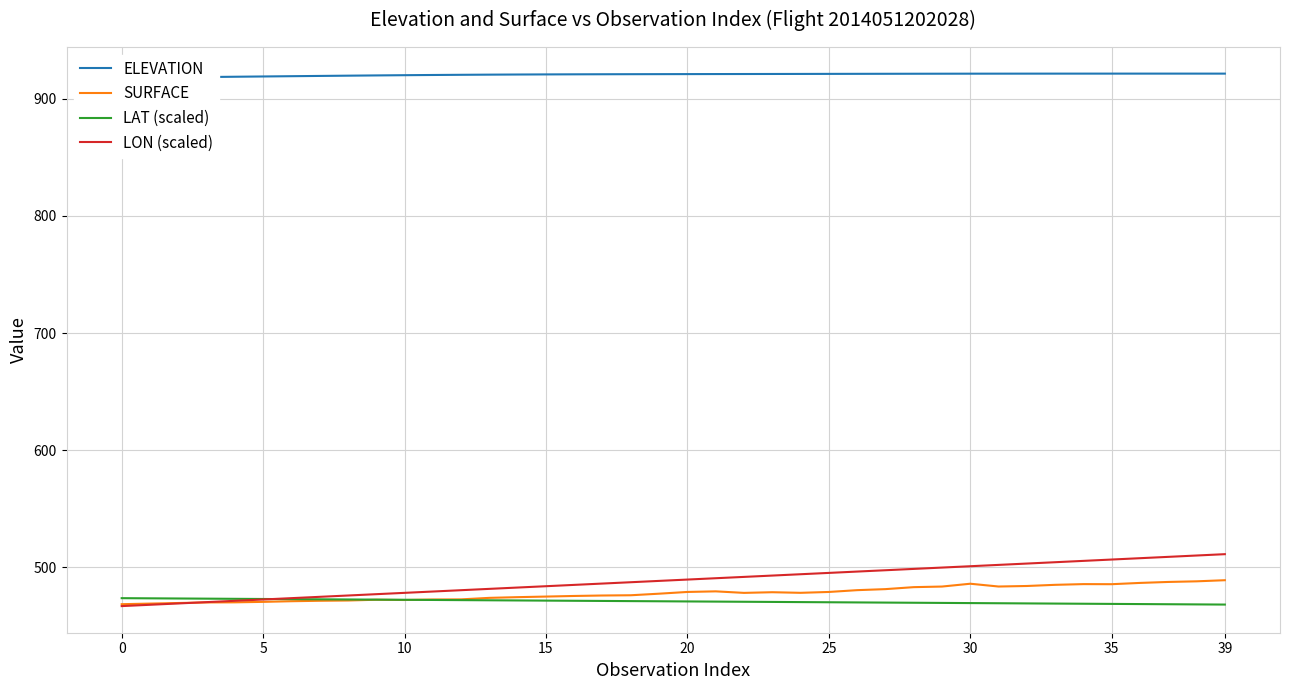

Where does the ELEVATION series first go above 921?

20